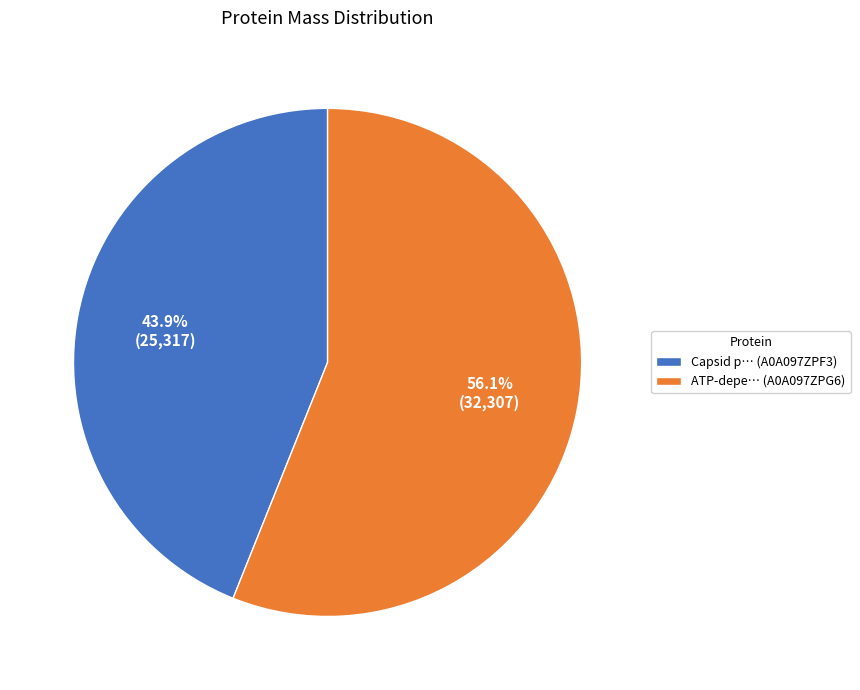

What is the smallest slice in the pie chart?

Capsid p… (A0A097ZPF3)